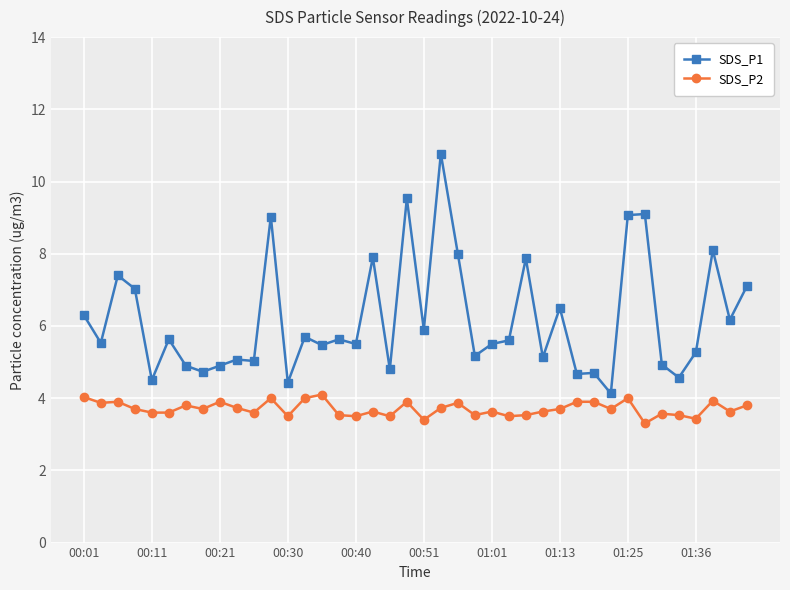

Rank the series by their maximum value, from highest to lowest.

SDS_P1, SDS_P2